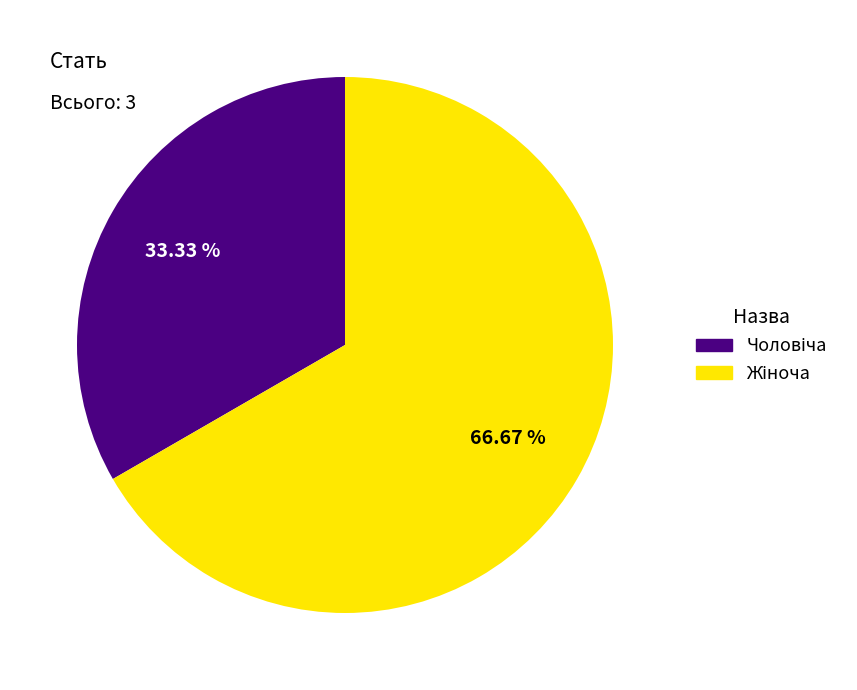

How many slices are in this pie chart?

2